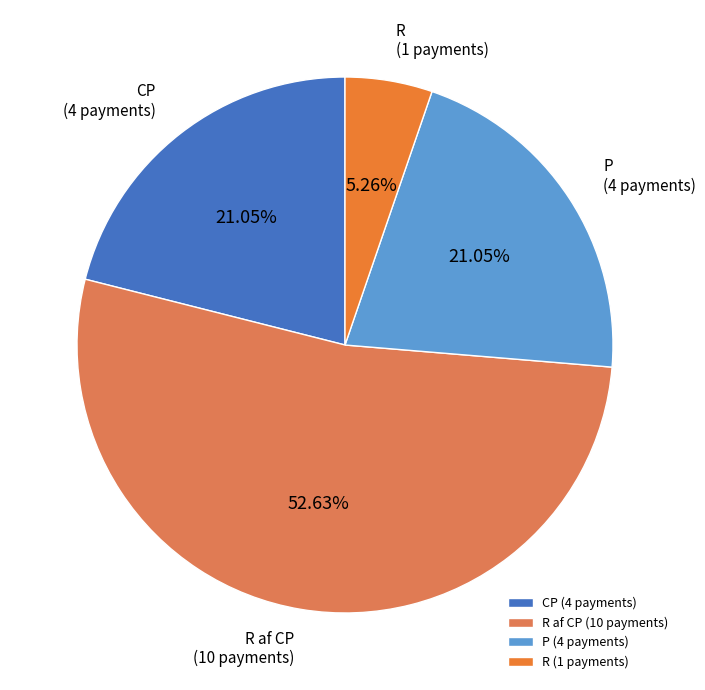

To the nearest percent, what is the difference between the largest and smallest slice percentages?

47%